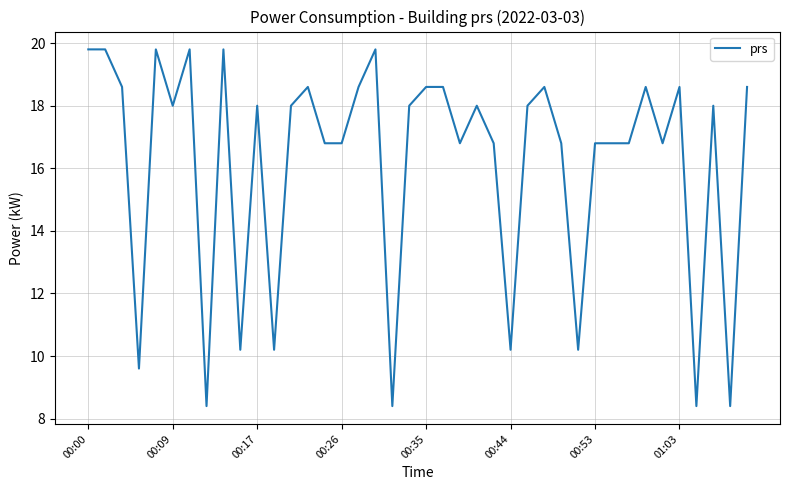

What is the smallest value displayed?

8.4